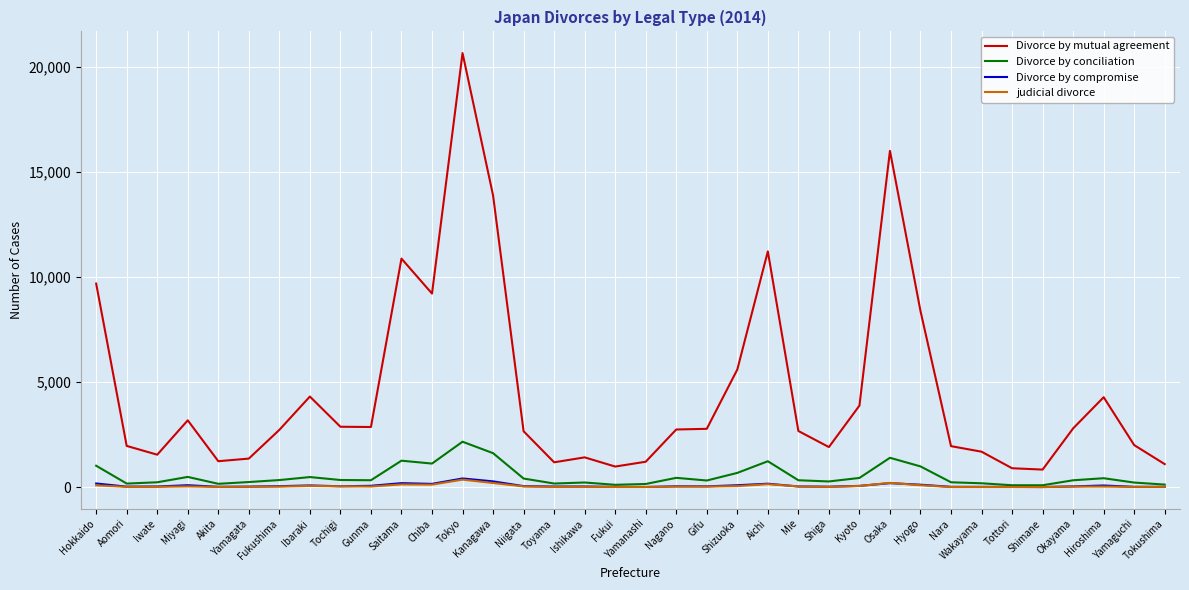

What is the maximum value for Divorce by compromise?

418